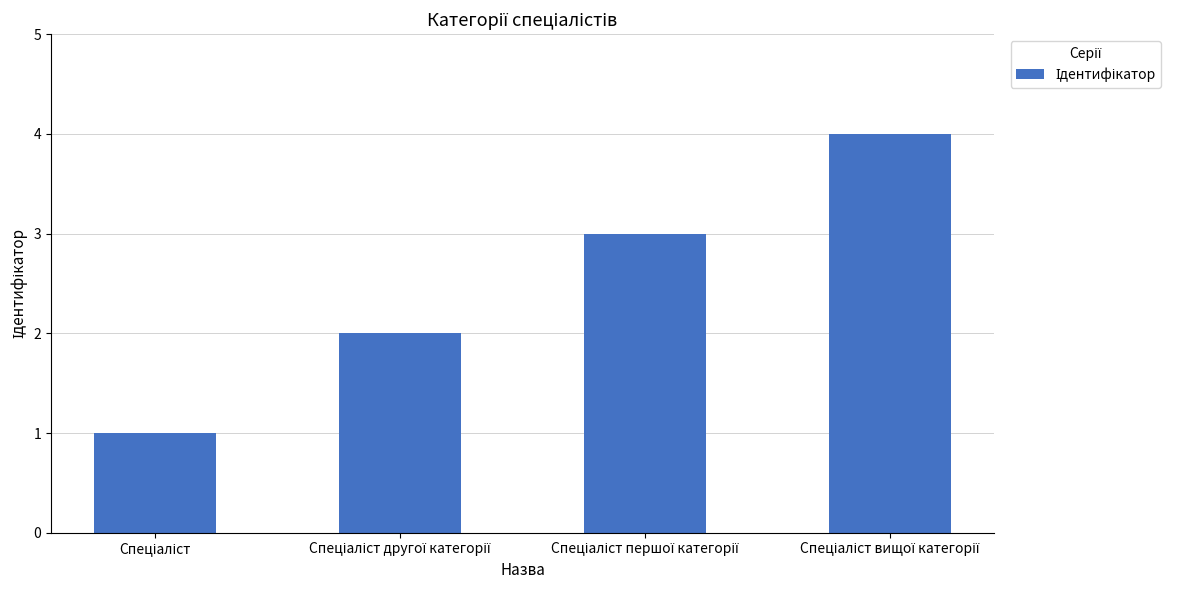

What is the difference between the maximum and minimum values?

3